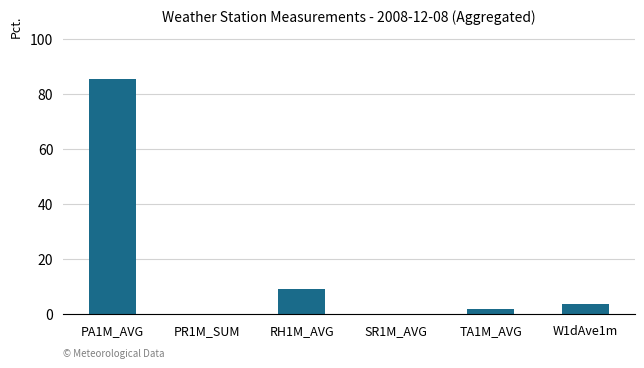

What is the sum of all values?

100.0